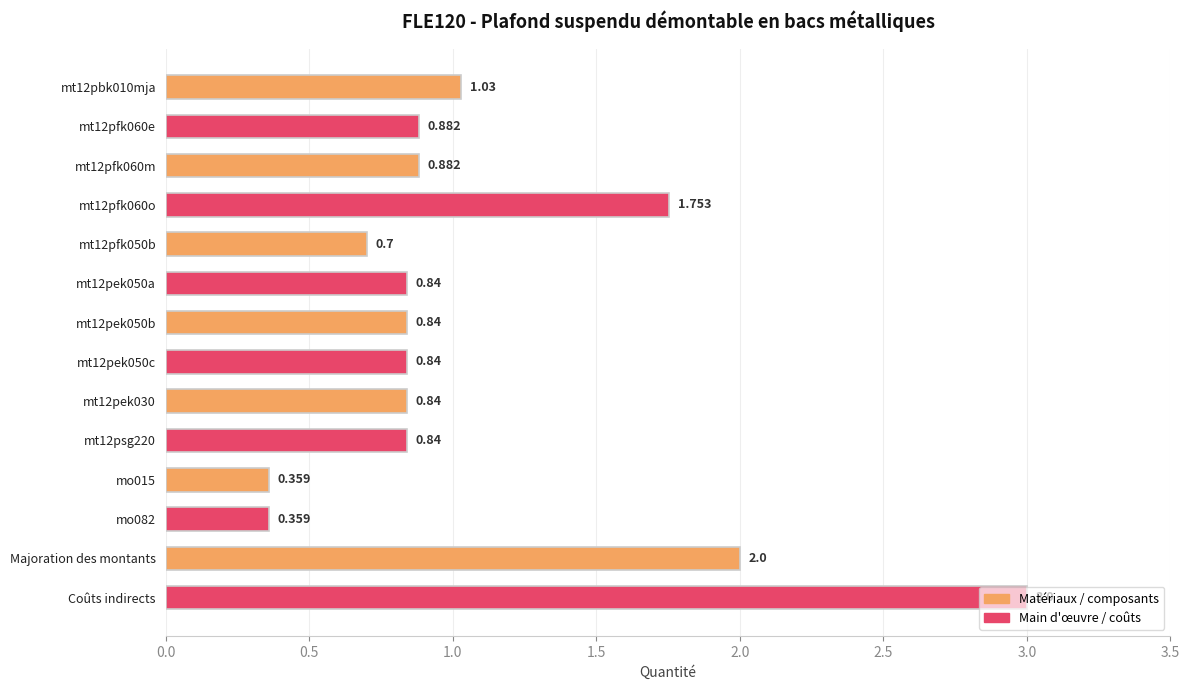

Which category has the highest value across all series?

Coûts indirects